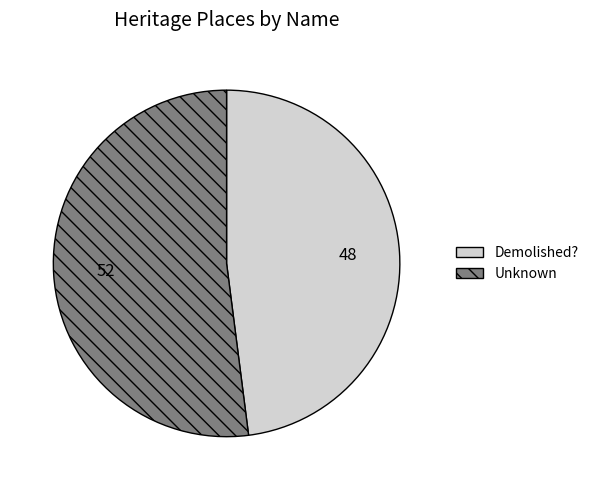

Which has a higher value, Unknown or Demolished??

Unknown